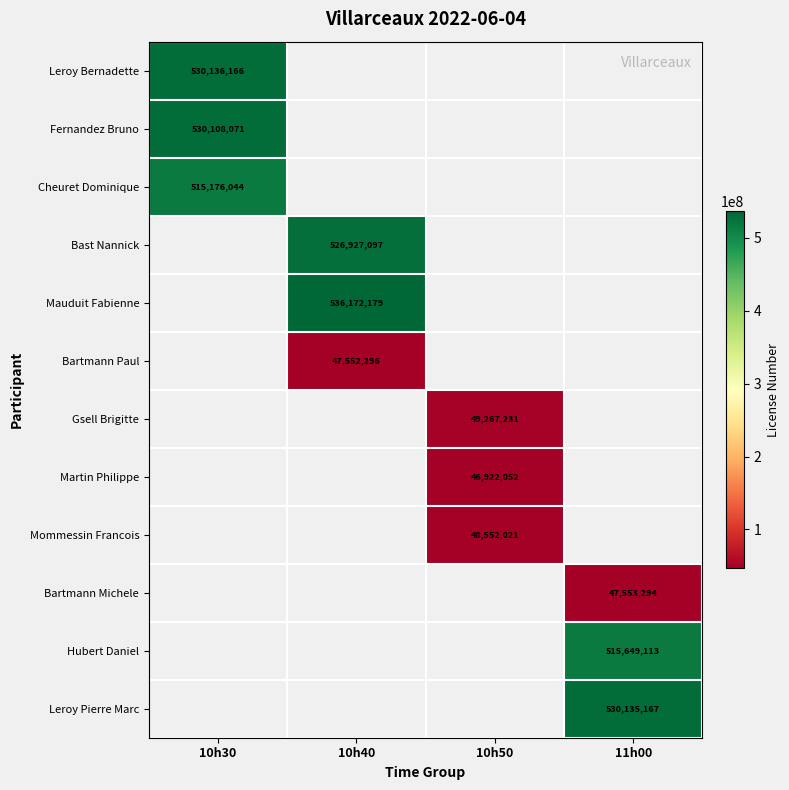

True or false: Bartmann Paul has a value of 47552296 at 10h40.

True